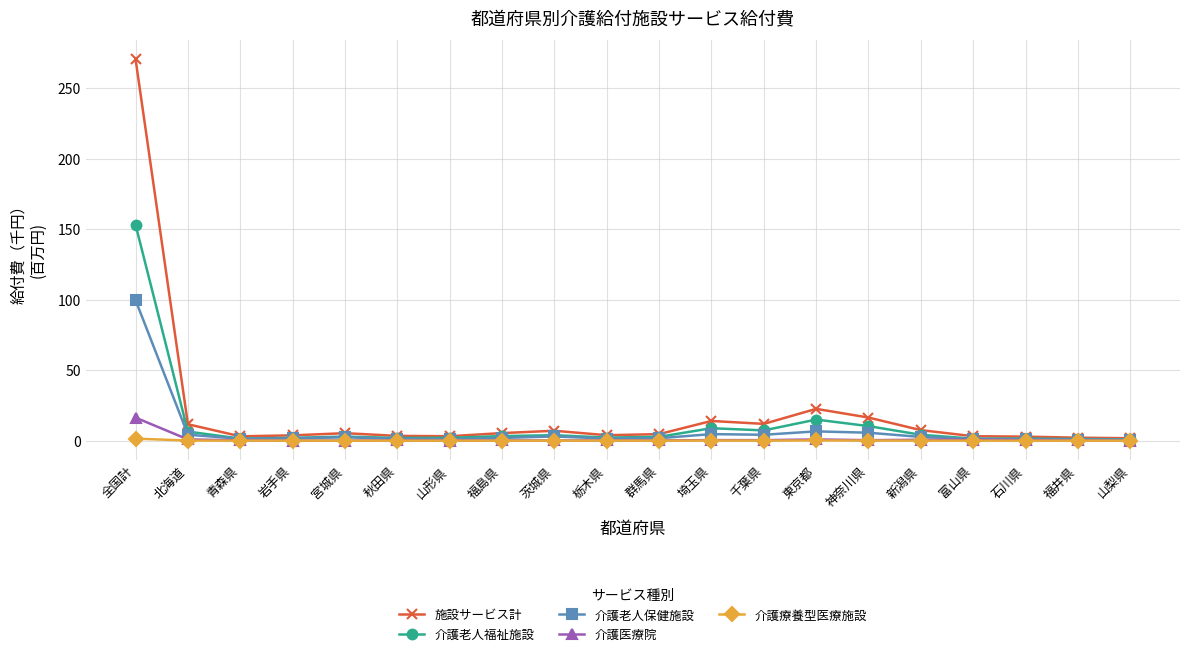

Which series has the largest range (max minus min)?

施設サービス計